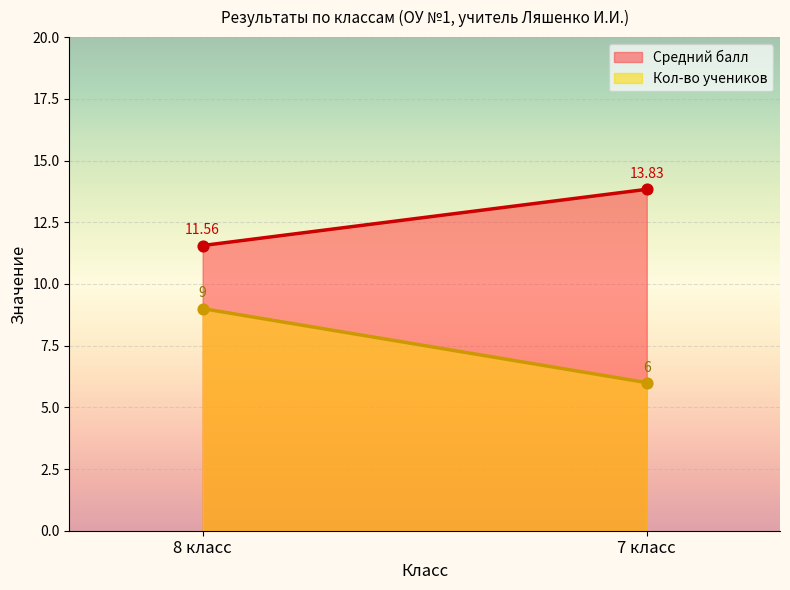

At which category is the sum across all series the highest?

8 класс